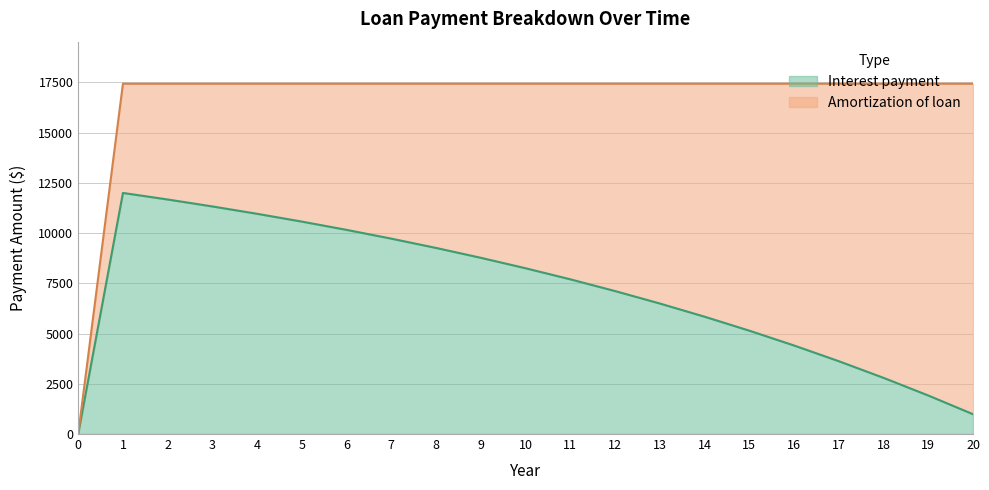

What is the value of the 14th point from the left?

6496.8